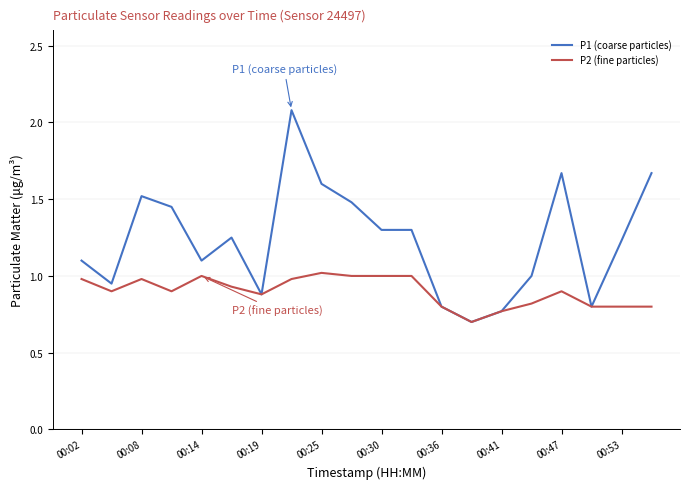

Is this an area chart (filled region under the line)?

No